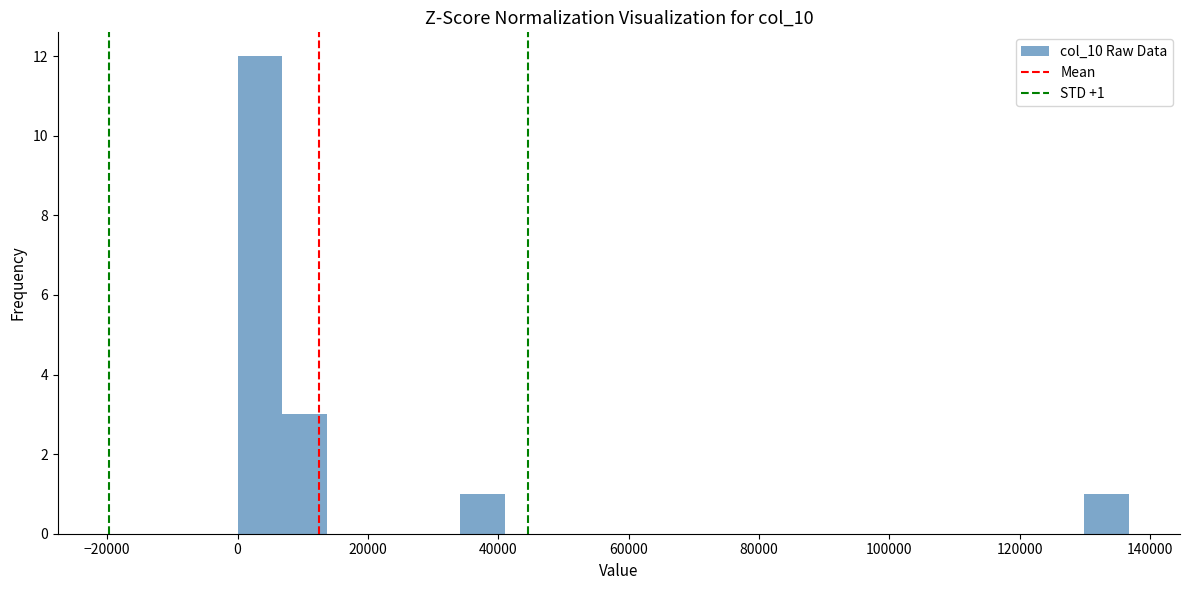

Read against the x-axis, roughly where is the centre of the tallest bar?

4000